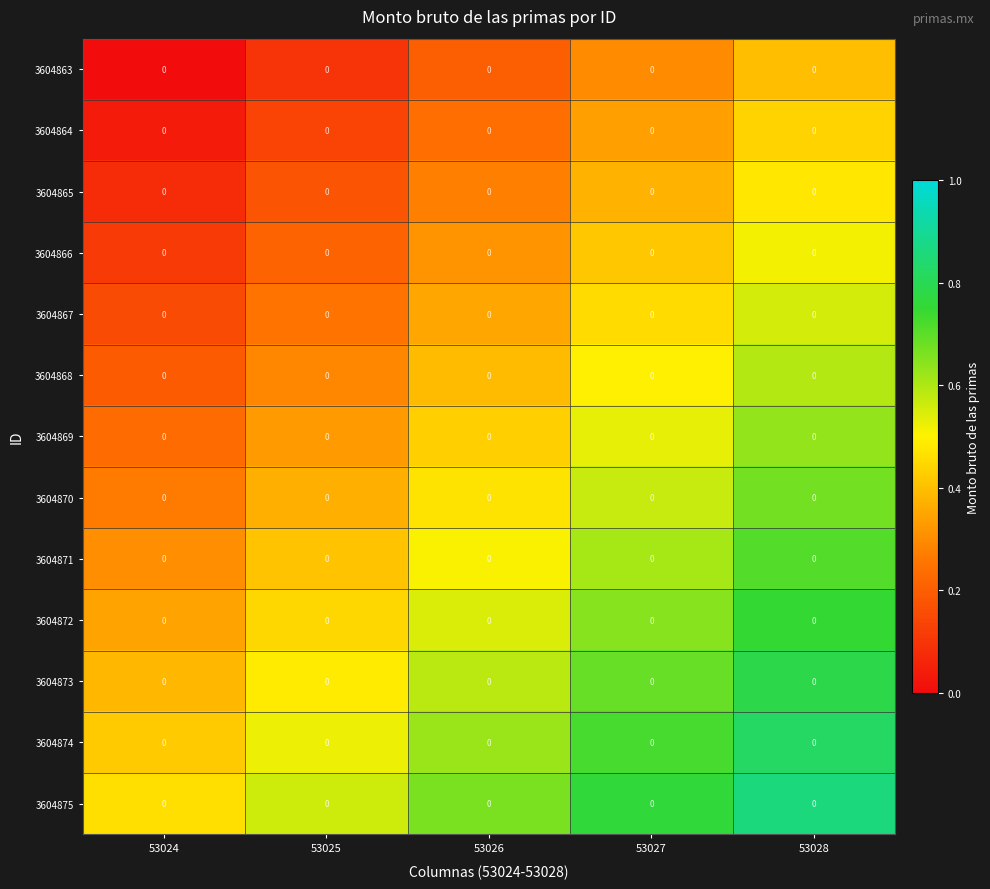

How many 3604867 values are between 0 and 1?

5